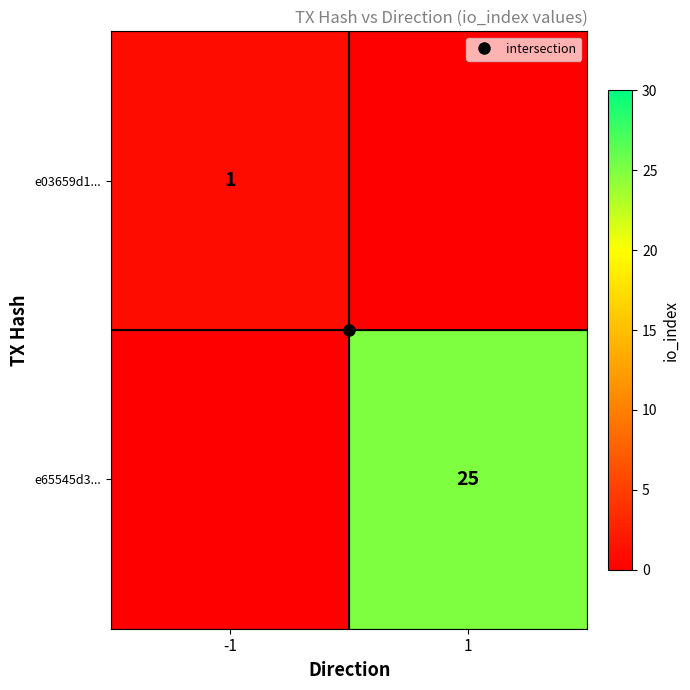

List the series in order of their peak value, highest first.

e65545d3..., e03659d1...